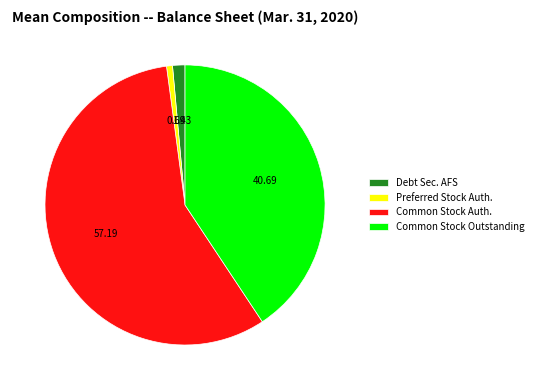

What is the ratio of the value at Preferred Stock Auth. to the value at Debt Sec. AFS?

0.5